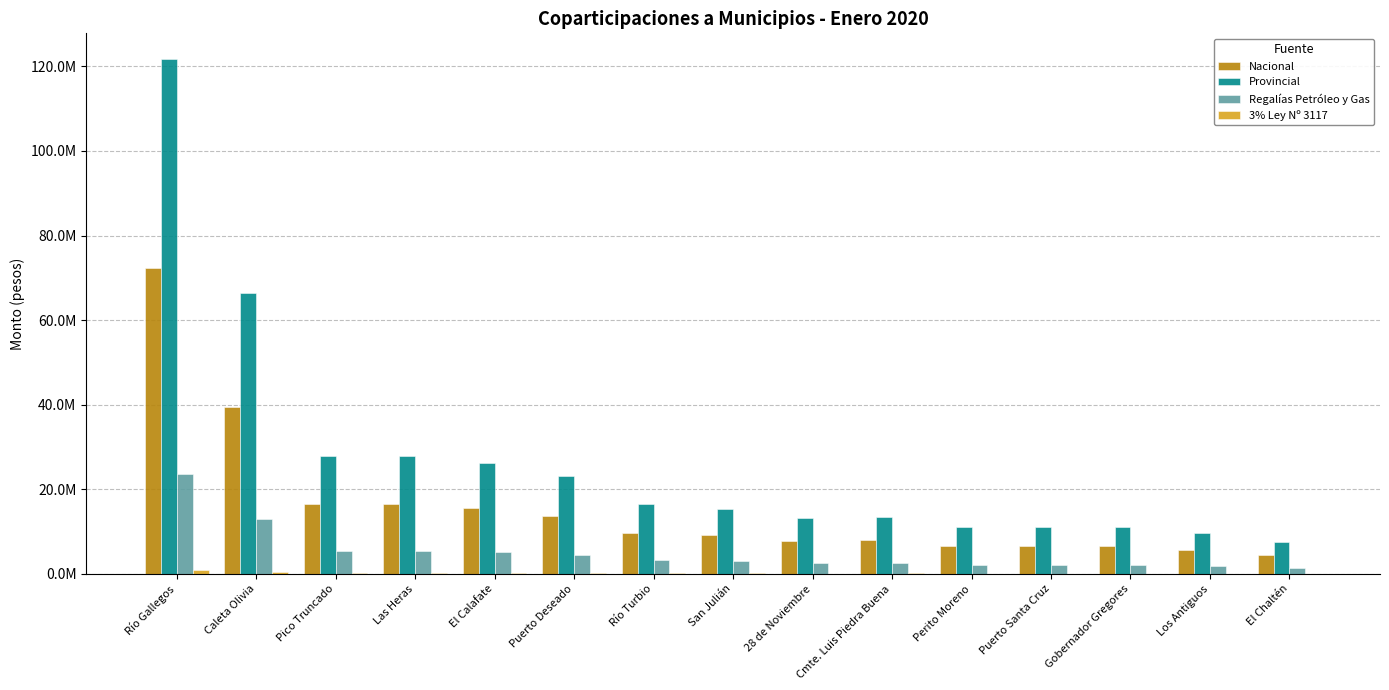

The Provincial series shows 23200791.0 at Puerto Deseado. True or false?

True